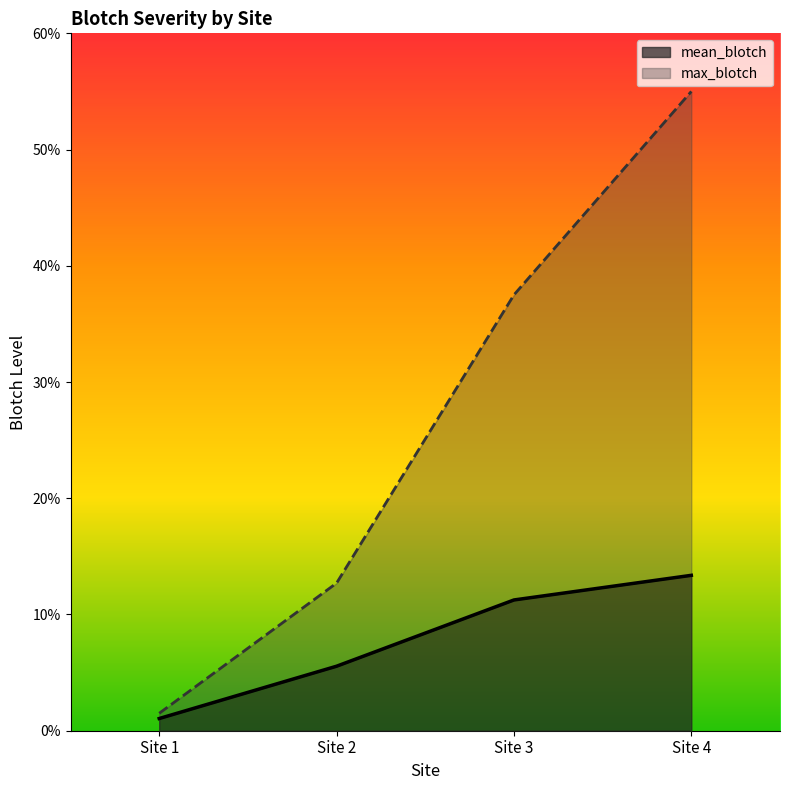

The value of mean_blotch at Site 4 is 0.2. True or false?

False